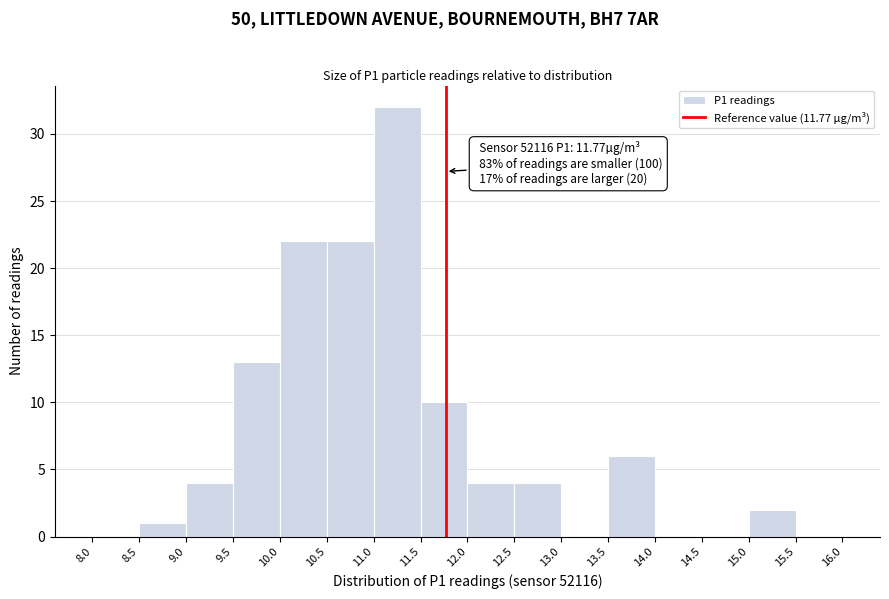

Which range on the x-axis has the tallest bar?

11.0 to 11.5